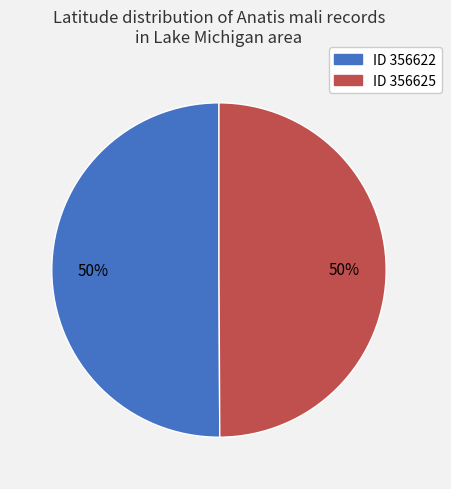

To the nearest percent, what is the average slice percentage?

50%